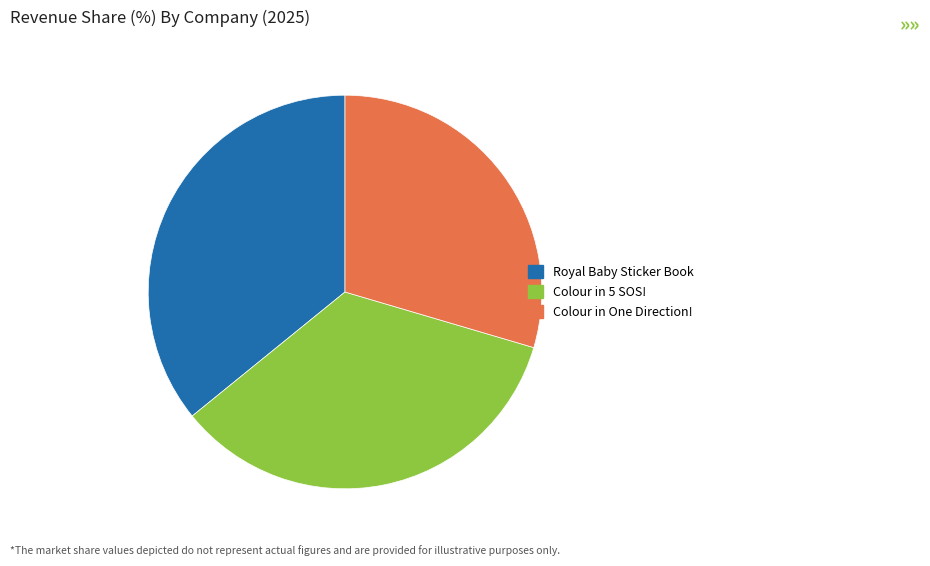

Which slice is the largest?

Royal Baby Sticker Book